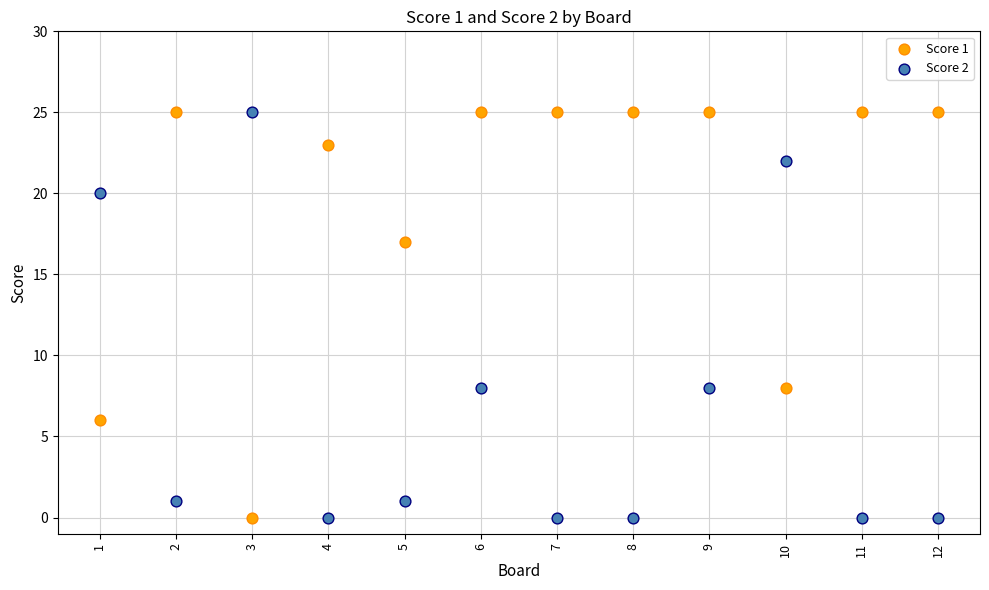

What is the X range (max minus min) for the scatter plot?

11